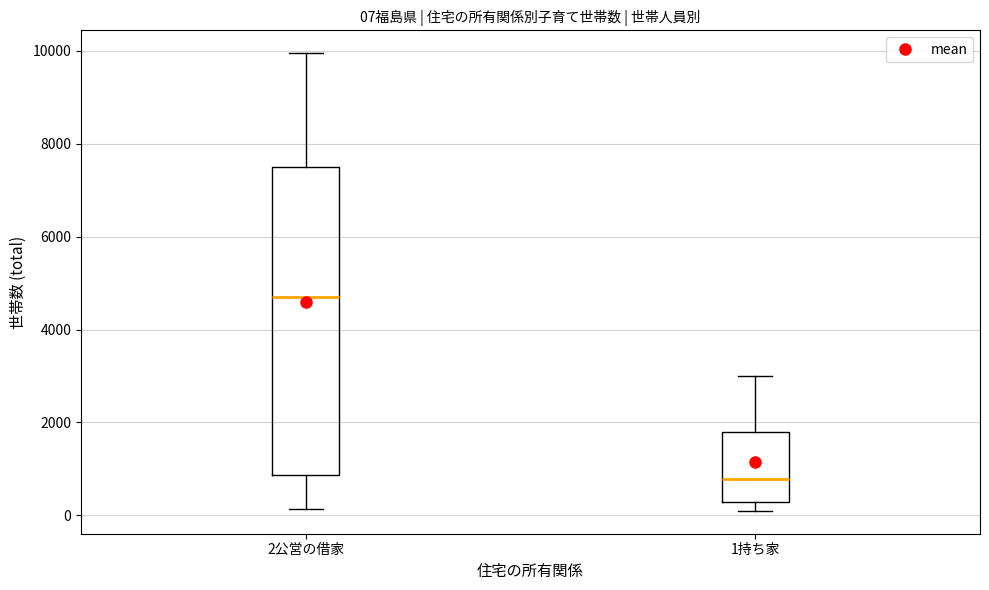

Which box has the highest median line?

2公営の借家